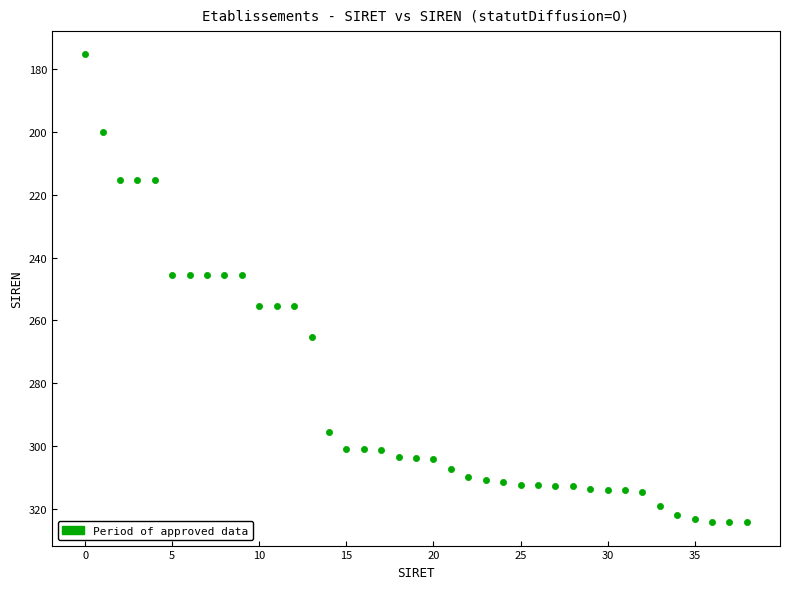

What is the range of Y values (max minus min)?

148.8